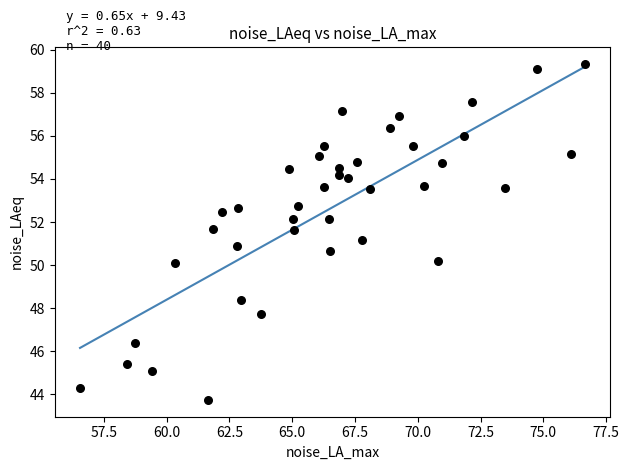

What is the range of Y values (max minus min)?

15.6